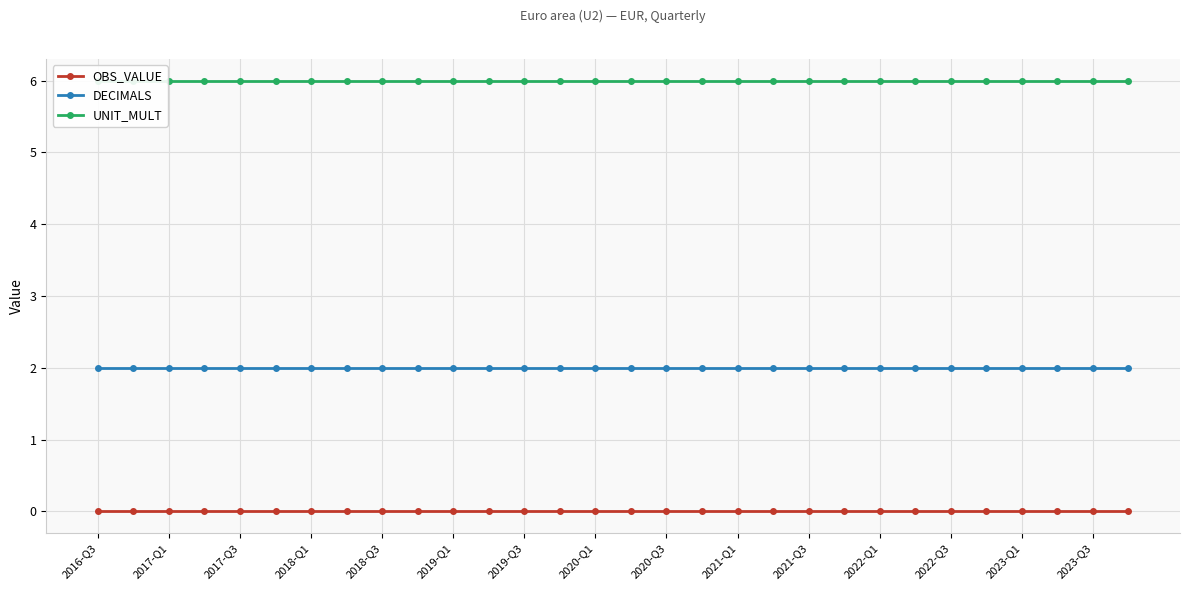

How many lines are shown in the chart?

3